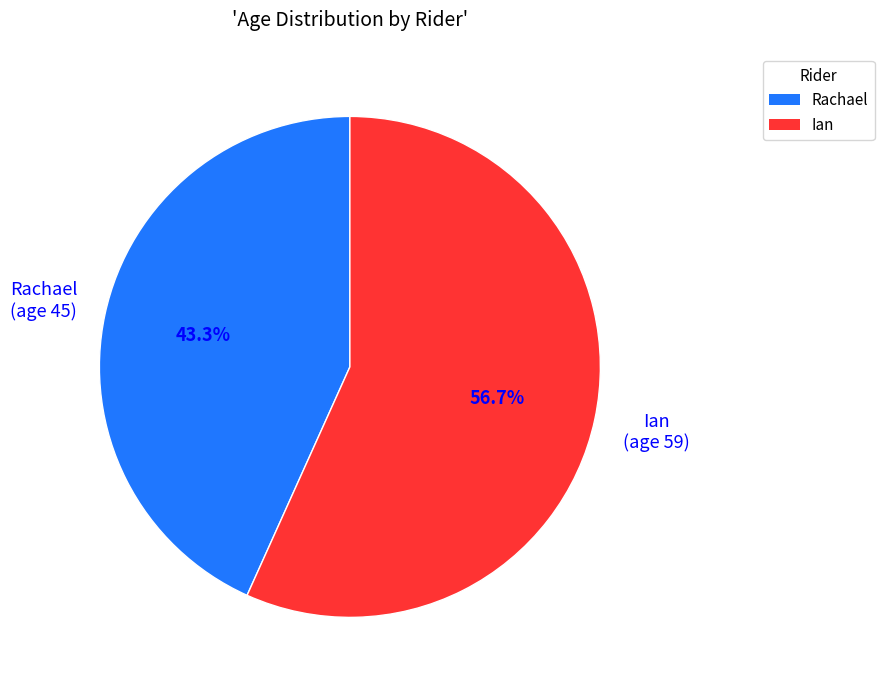

The Rachael slice represents 43% of the pie. True or false?

True